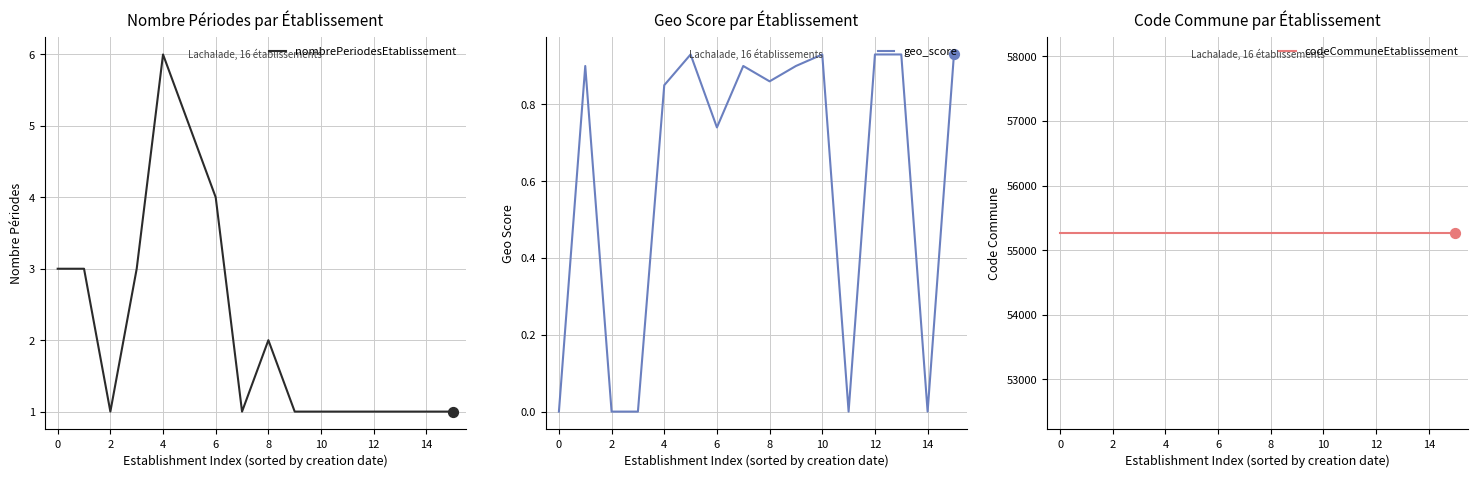

The geo_score series shows -0.5 at 2. True or false?

False